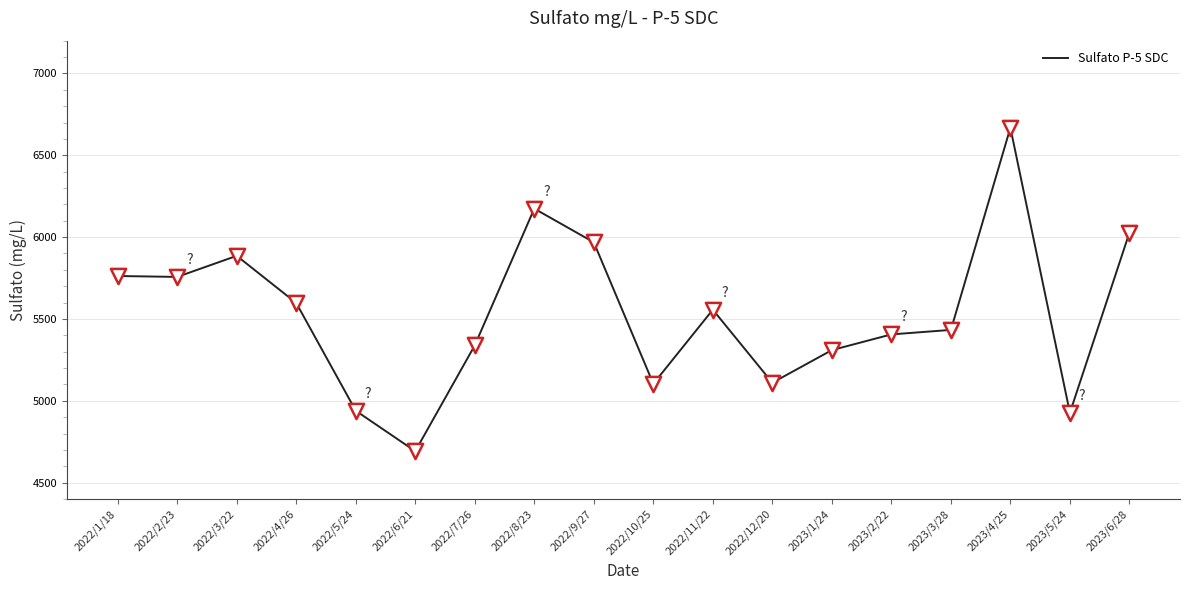

Between 2022/11/22 and 2023/6/28, which is larger?

2023/6/28